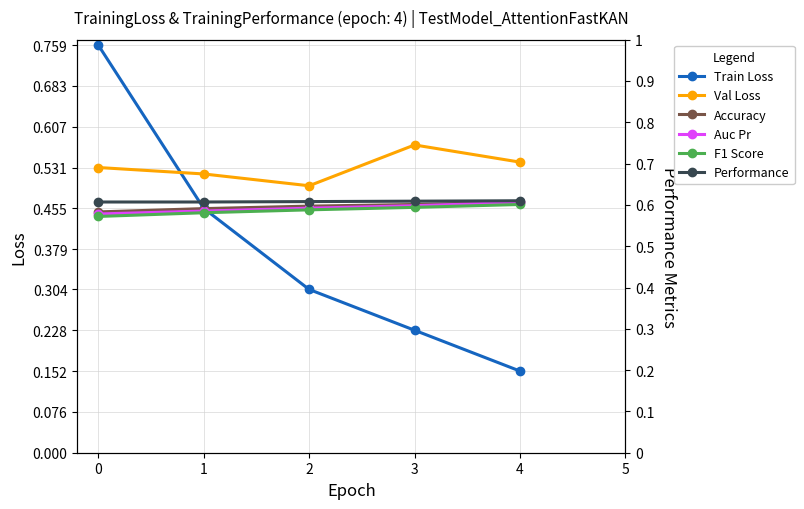

What is the approximate value of Val Loss at 0?

0.5